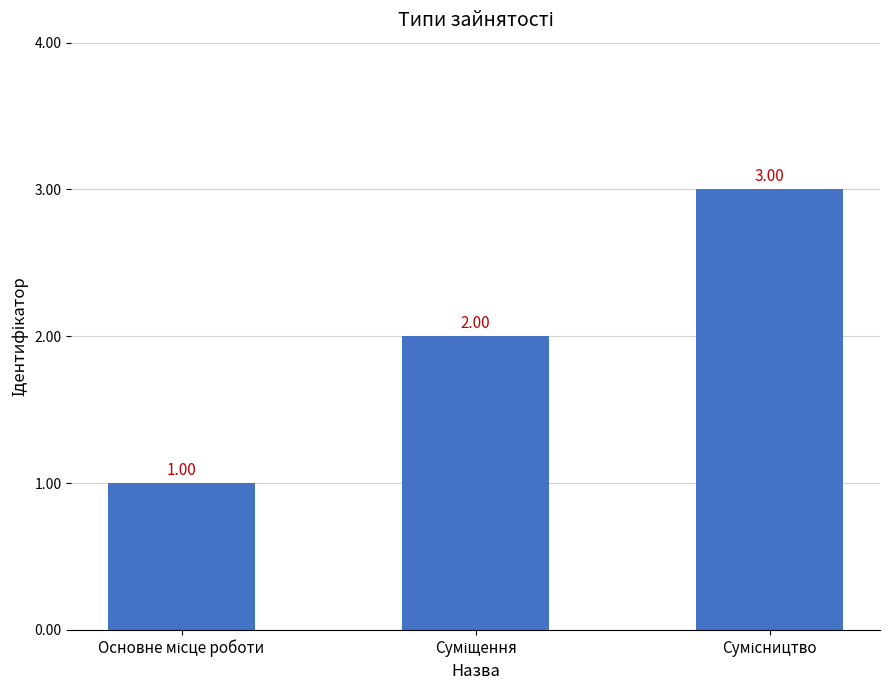

What is the difference between the maximum and minimum values?

2